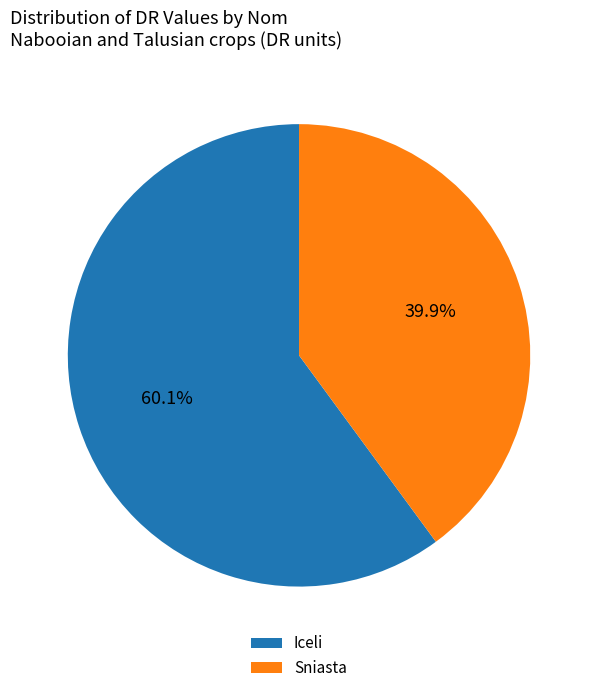

What is the smallest slice in the pie chart?

Sniasta